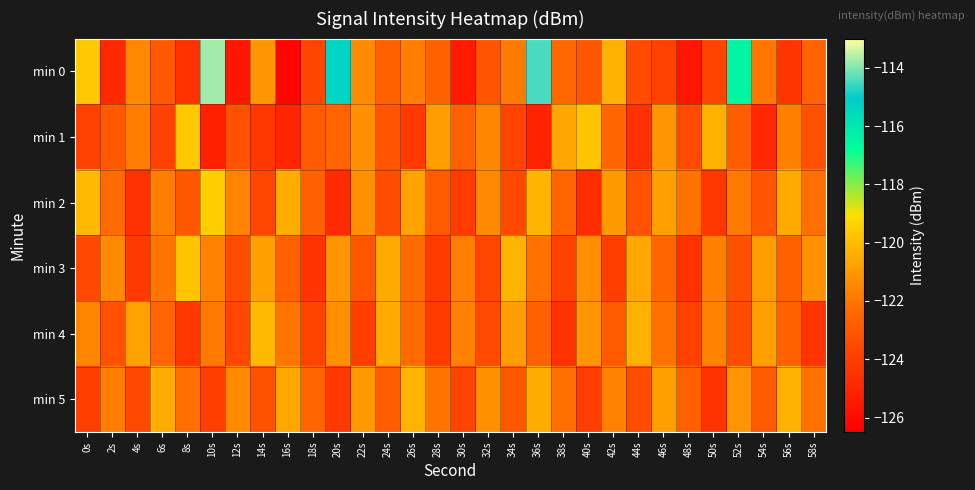

Reading left to right, what are all the values shown in this chart?

min 0: 0s=-119.7	2s=-124.9	4s=-121.5	6s=-122.9	8s=-124.5	10s=-113.7	12s=-125.6	14s=-121.1	16s=-126.3	18s=-123.7	20s=-115.3	22s=-121.4	24s=-122.7	26s=-121.8	28s=-122.6	30s=-125.4	32s=-123.1	34s=-121.8	36s=-114.5	38s=-122.3	40s=-123.0	42s=-120.3	44s=-123.4	46s=-123.9	48s=-125.6	50s=-123.8	52s=-116.4	54s=-121.9	56s=-124.3	58s=-122.6
min 1: 0s=-123.9	2s=-123.0	4s=-121.8	6s=-123.8	8s=-119.7	10s=-125.2	12s=-123.2	14s=-124.3	16s=-125.0	18s=-122.9	20s=-122.5	22s=-121.3	24s=-123.1	26s=-124.2	28s=-120.9	30s=-122.7	32s=-121.5	34s=-123.8	36s=-125.1	38s=-120.6	40s=-119.8	42s=-122.4	44s=-124.6	46s=-121.1	48s=-123.5	50s=-120.3	52s=-122.8	54s=-124.9	56s=-121.7	58s=-123.2
min 2: 0s=-120.1	2s=-122.3	4s=-124.5	6s=-121.8	8s=-123.0	10s=-119.5	12s=-121.6	14s=-123.7	16s=-120.4	18s=-122.6	20s=-124.8	22s=-121.2	24s=-123.4	26s=-120.7	28s=-122.9	30s=-124.1	32s=-121.4	34s=-123.6	36s=-120.2	38s=-122.5	40s=-124.7	42s=-121.0	44s=-123.2	46s=-120.8	48s=-122.1	50s=-124.3	52s=-121.9	54s=-123.1	56s=-120.5	58s=-122.2
min 3: 0s=-123.6	2s=-121.4	4s=-124.2	6s=-122.0	8s=-119.8	10s=-121.6	12s=-123.4	14s=-120.8	16s=-122.6	18s=-124.4	20s=-121.1	22s=-123.0	24s=-120.5	26s=-122.3	28s=-124.1	30s=-121.8	32s=-123.7	34s=-120.2	36s=-122.1	38s=-123.9	40s=-121.3	42s=-124.0	44s=-120.6	46s=-122.4	48s=-124.5	50s=-121.7	52s=-123.3	54s=-120.9	56s=-122.7	58s=-121.2
min 4: 0s=-121.5	2s=-123.3	4s=-120.7	6s=-122.5	8s=-124.3	10s=-121.9	12s=-123.7	14s=-120.1	16s=-122.0	18s=-123.8	20s=-121.2	22s=-124.0	24s=-120.5	26s=-122.3	28s=-124.1	30s=-121.7	32s=-123.5	34s=-120.9	36s=-122.7	38s=-124.5	40s=-121.1	42s=-122.9	44s=-120.3	46s=-122.1	48s=-123.9	50s=-121.6	52s=-123.4	54s=-120.8	56s=-122.6	58s=-124.4
min 5: 0s=-124.0	2s=-121.8	4s=-123.6	6s=-120.4	8s=-122.2	10s=-124.0	12s=-121.4	14s=-123.2	16s=-120.6	18s=-122.4	20s=-124.2	22s=-121.0	24s=-122.8	26s=-120.2	28s=-122.0	30s=-123.8	32s=-121.2	34s=-123.0	36s=-120.4	38s=-122.2	40s=-124.0	42s=-121.6	44s=-123.4	46s=-120.8	48s=-122.6	50s=-124.4	52s=-121.1	54s=-122.9	56s=-120.3	58s=-122.1